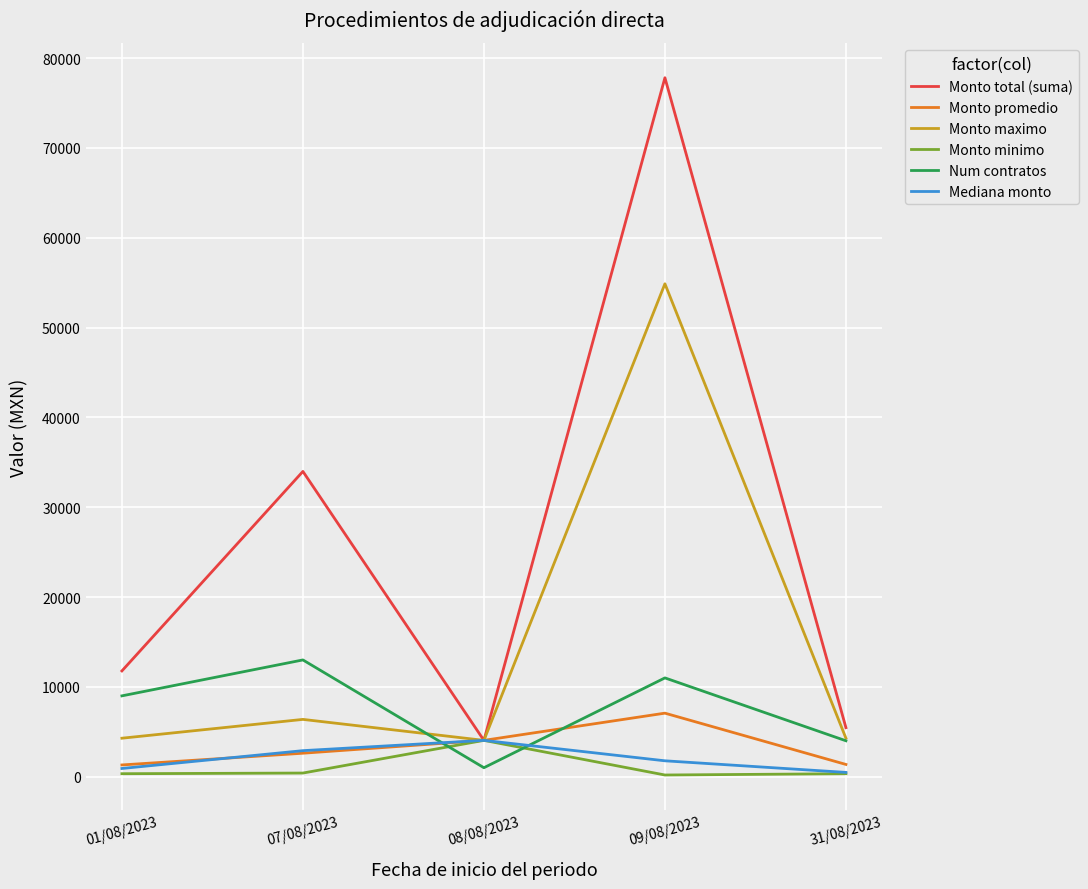

True or false: Monto total (suma) has a value of 21744.5 at 09/08/2023.

False